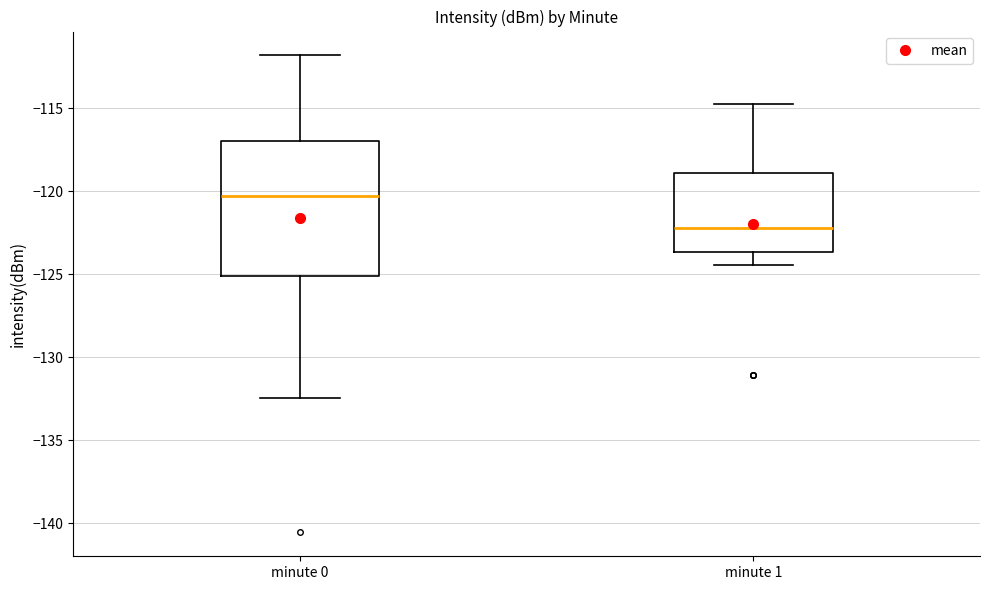

Reading left to right, transcribe this box plot: for each box, give where its median line is, the range the box spans, and where its two whiskers end, as read against the y-axis. The values are not printed on the chart, so give them approximately, as read against the axis.

minute 0: median -120.5, box -125.0 to -117.0, whiskers -132.5 to -112.0
minute 1: median -122.0, box -123.5 to -119.0, whiskers -124.5 to -114.5